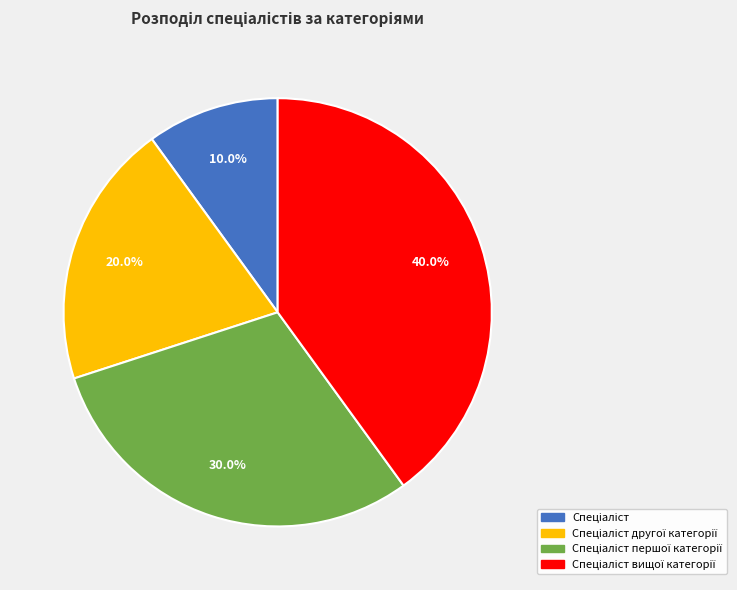

Is there a majority slice in this chart?

No